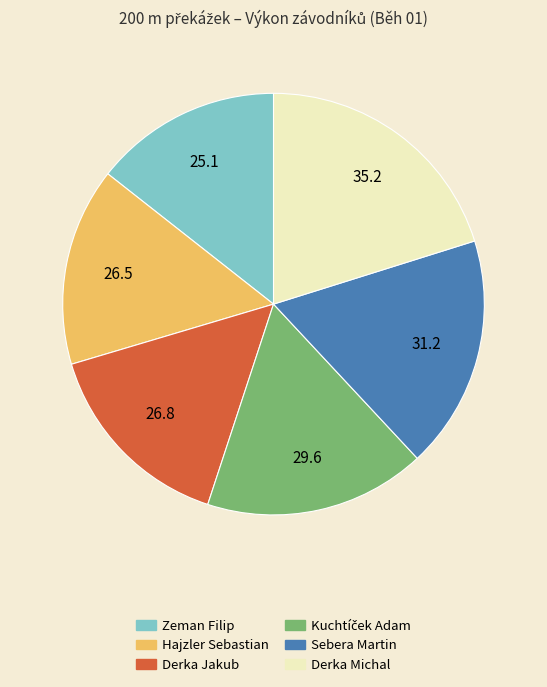

What is the ratio of the value at Derka Michal to the value at Sebera Martin?

1.1